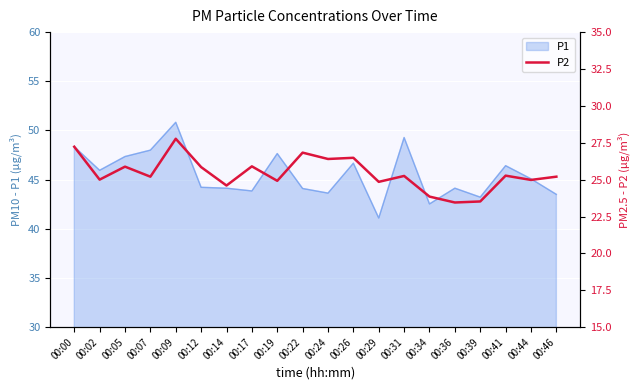

Between 00:34 and 00:41, which is larger?

00:41